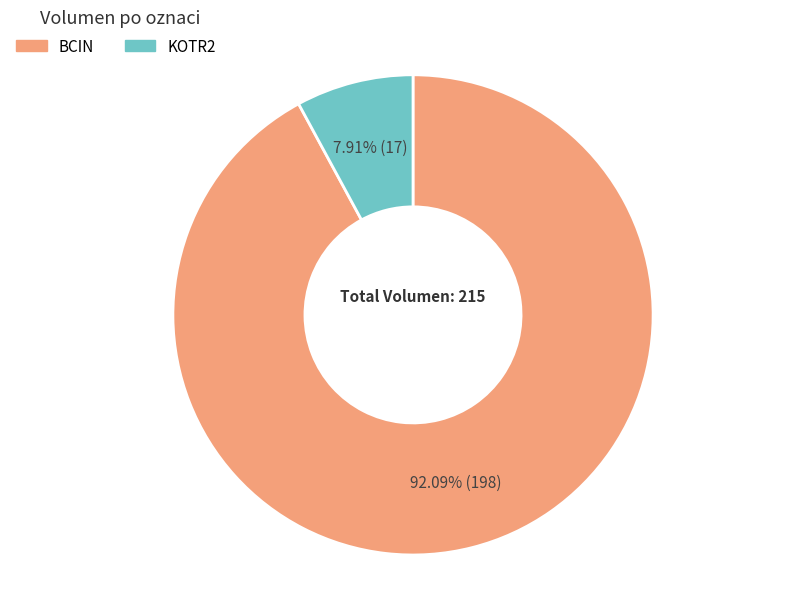

To the nearest percent, what percentage of the pie is KOTR2?

8%